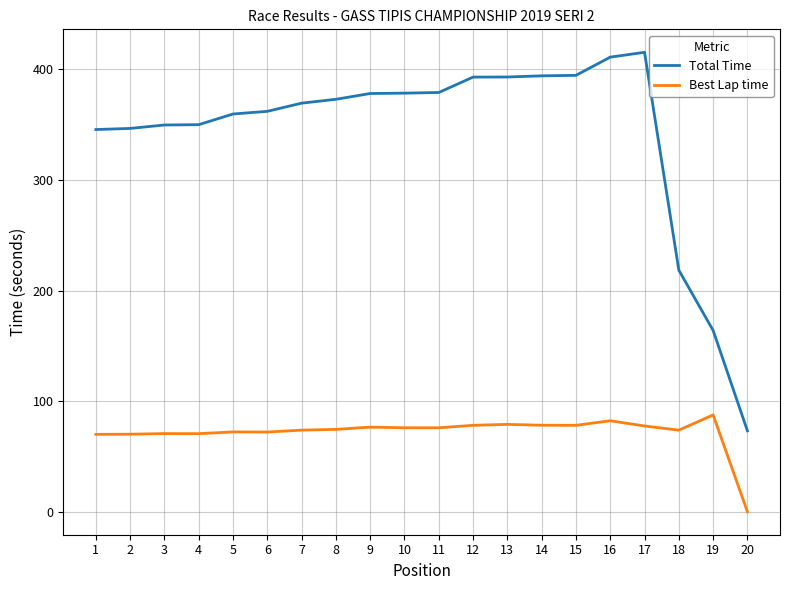

What is the spread (max minus min) of values at 8?

298.4